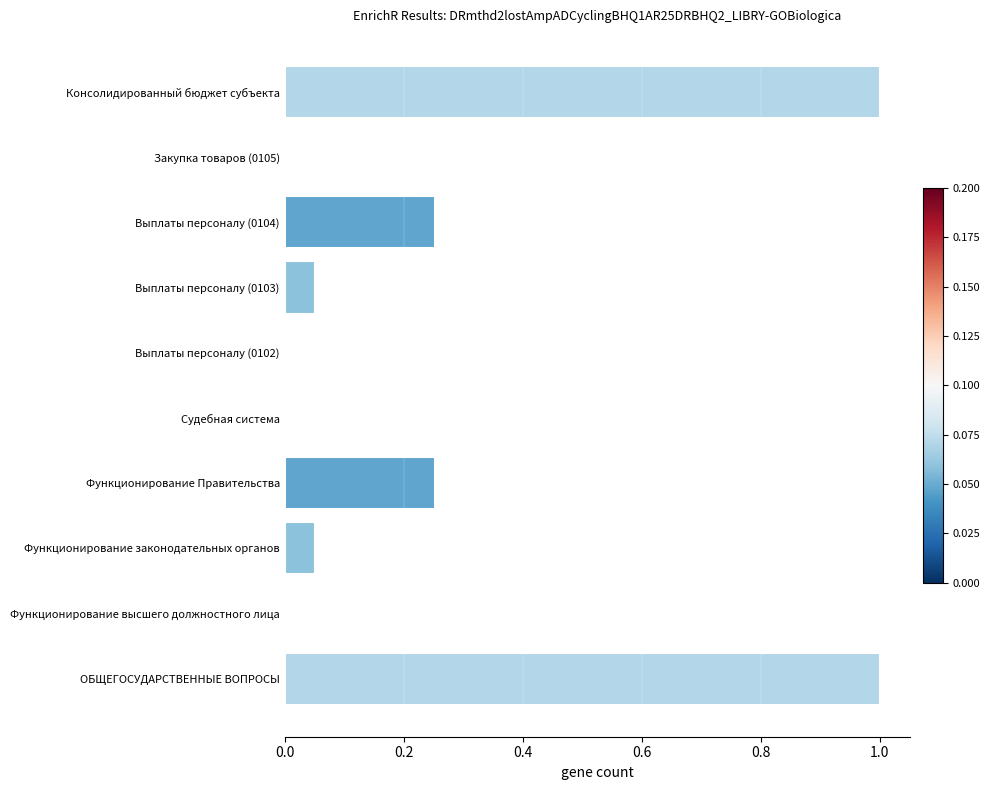

What is the sum of all values?

2.6